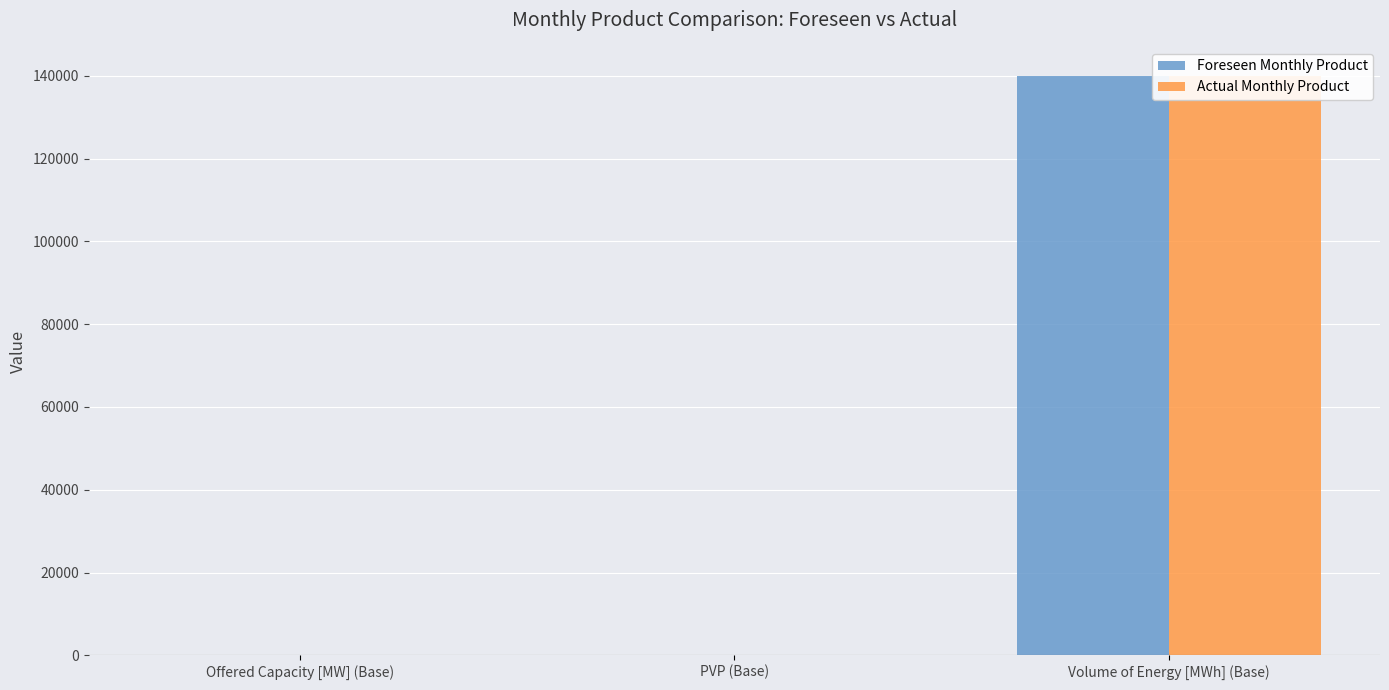

What value does the Actual Monthly Product series have at PVP (Base)?

1